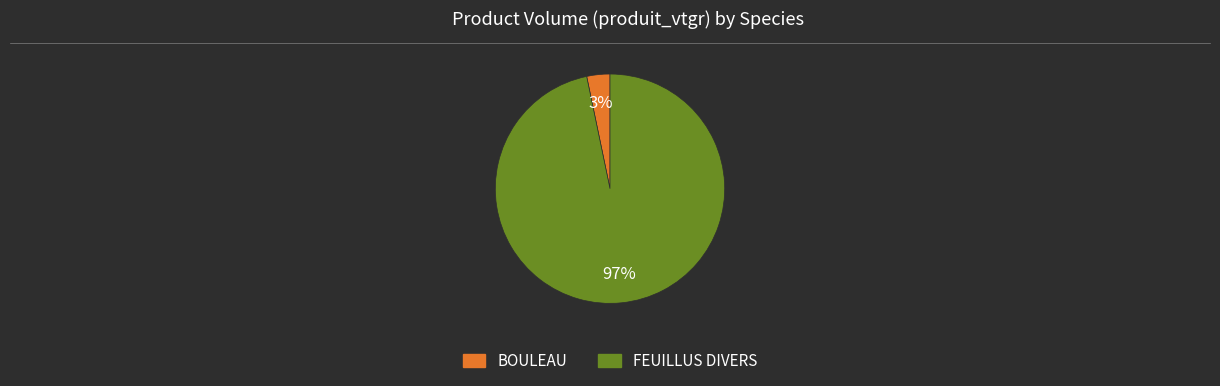

What percentage is the BOULEAU slice, to the nearest percent?

3%